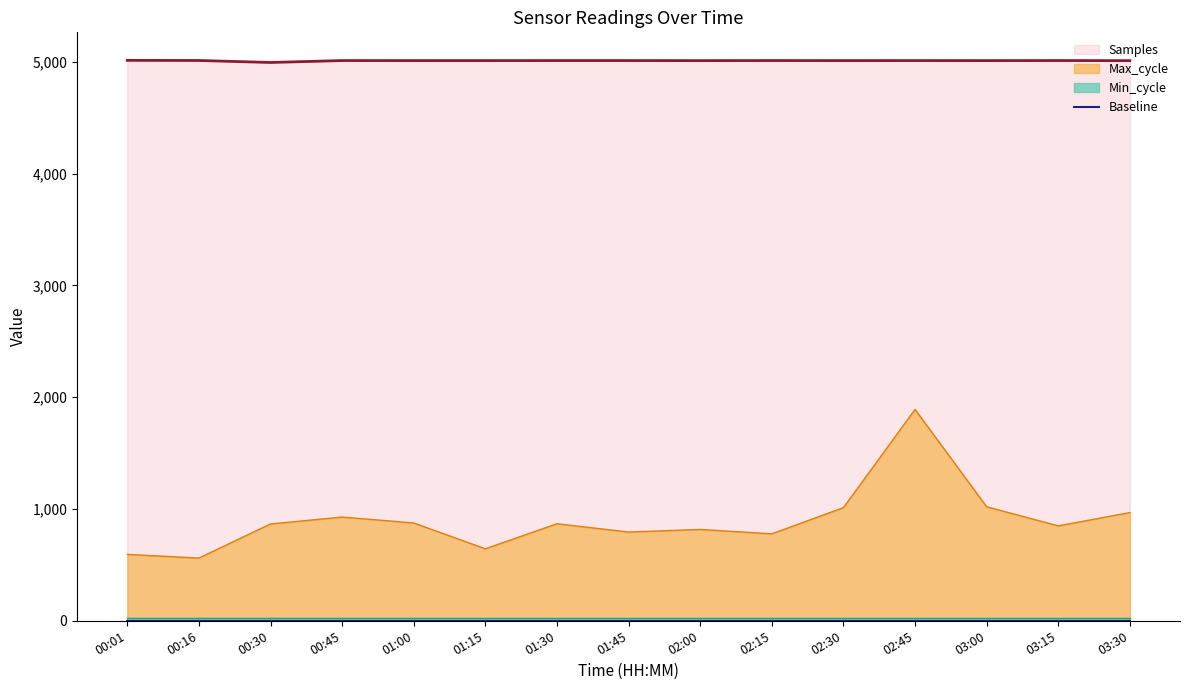

True or false: Samples and Max_cycle cross at least once.

False